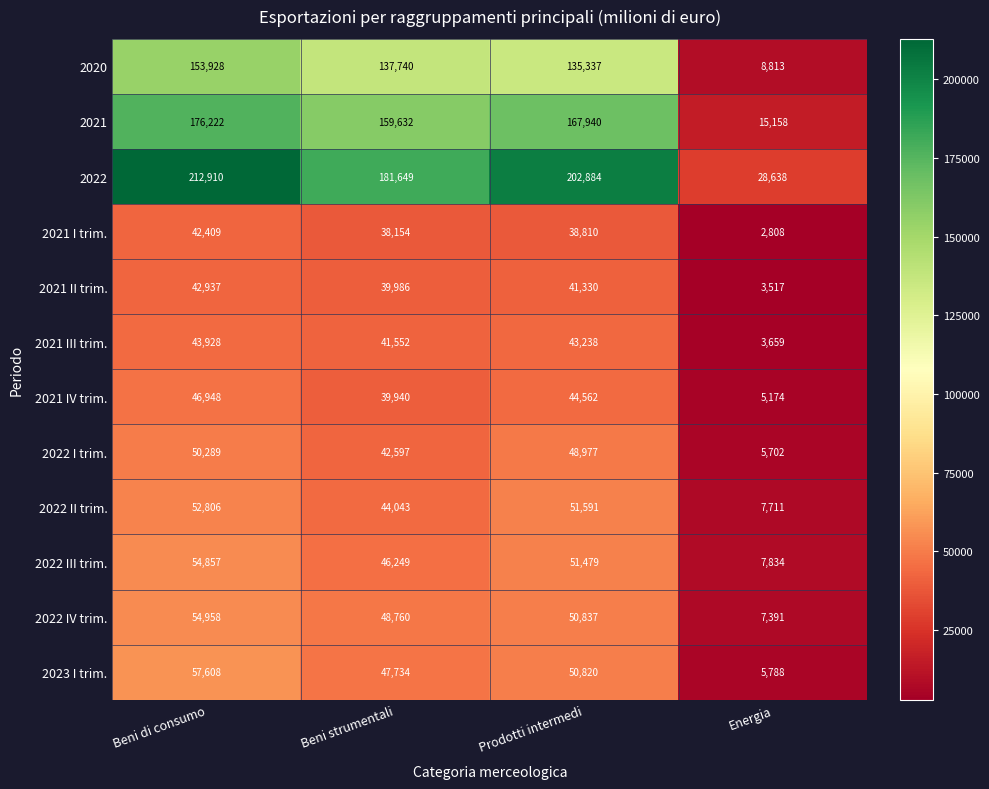

The value of 2020 at Energia is 8813. True or false?

True